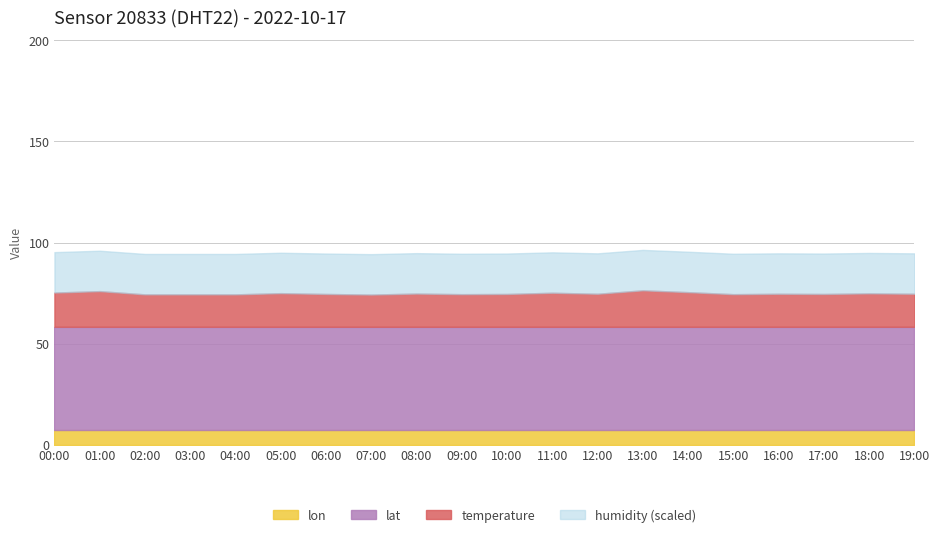

Read the temperature value at 14:00.

17.1